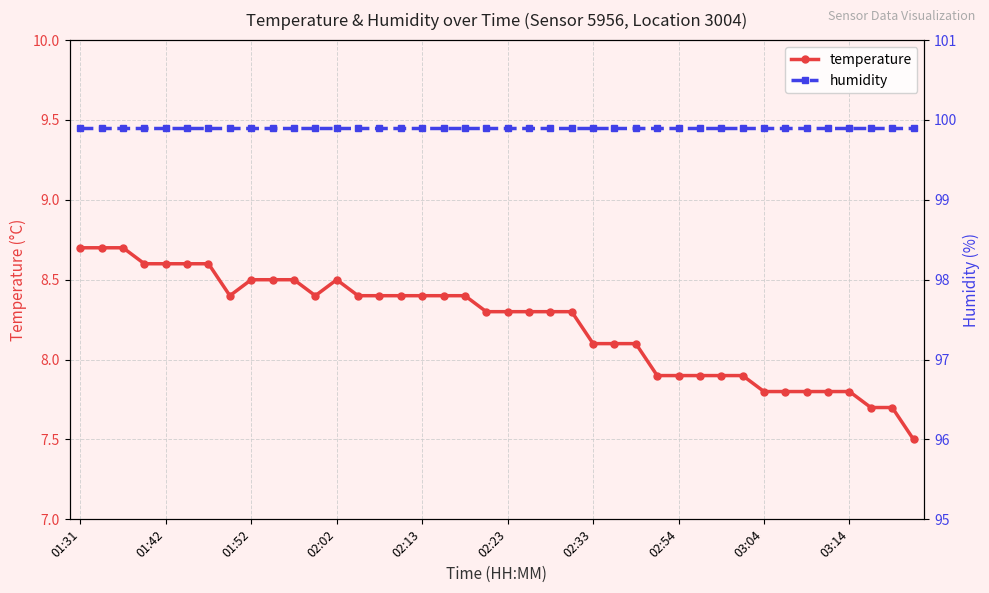

The temperature series shows 4.7 at 02:23. True or false?

False